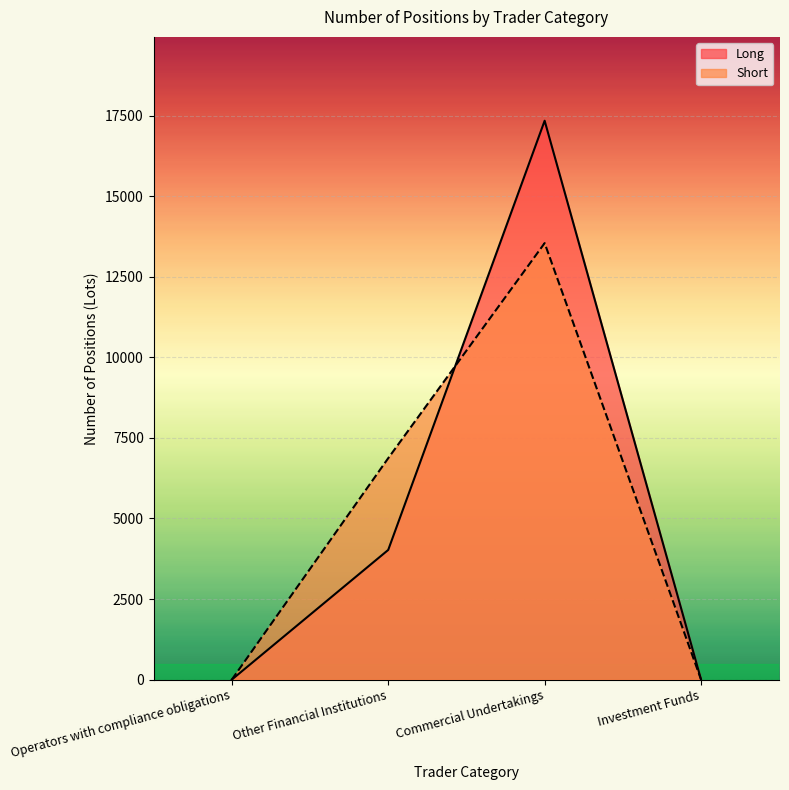

Which category has the highest value in the Long series?

Commercial Undertakings